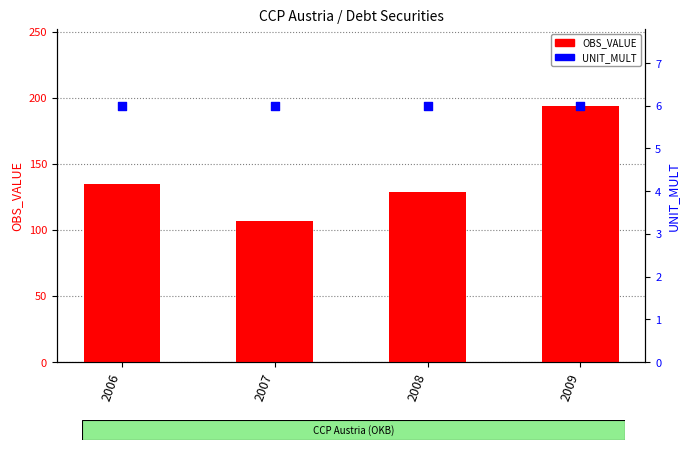

Which series has the widest spread of Y values?

OBS_VALUE